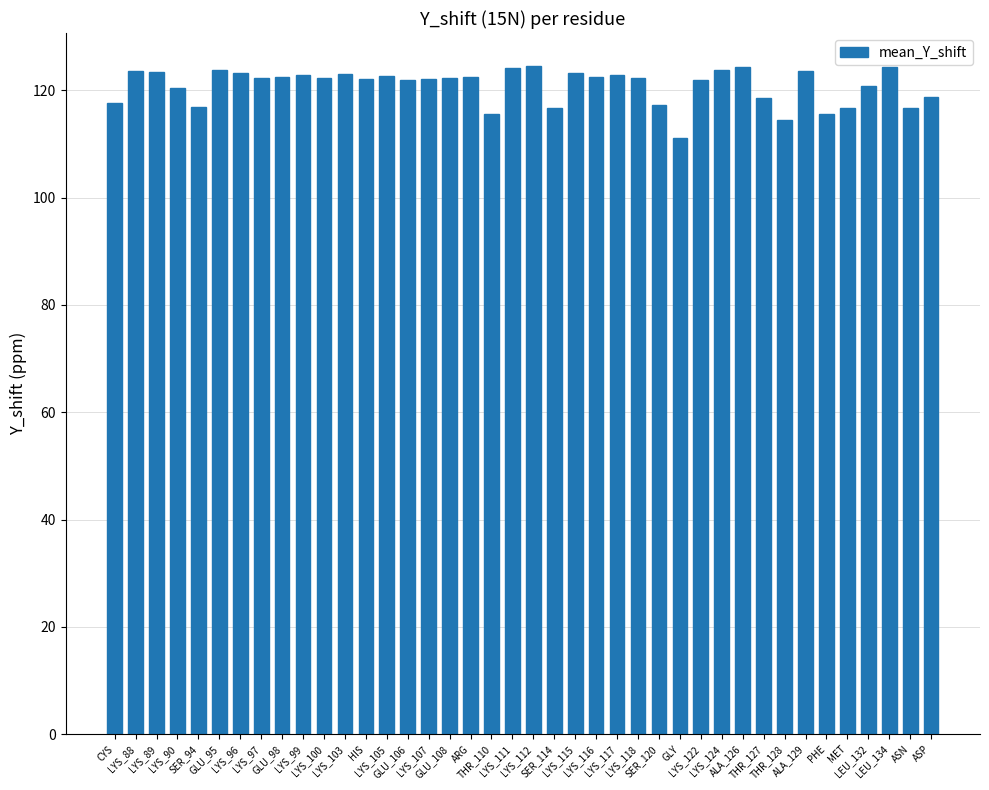

What is the value of the 36th bar from the left?

116.7